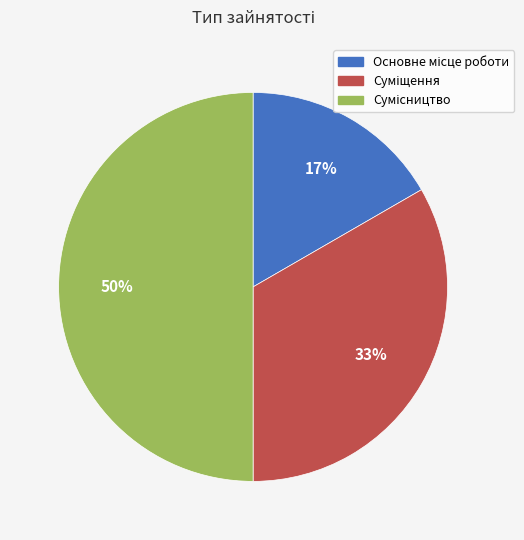

To the nearest percent, what is the average slice percentage?

33%